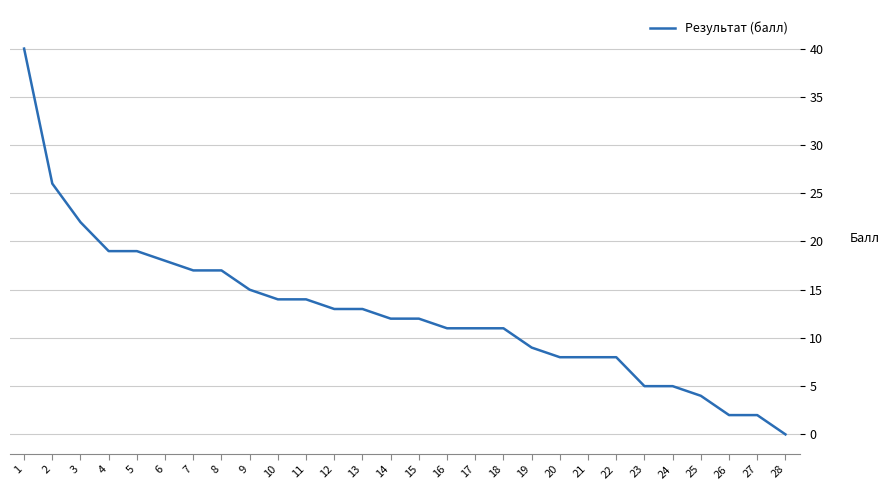

What is the change in value from 11 to 24?

-9